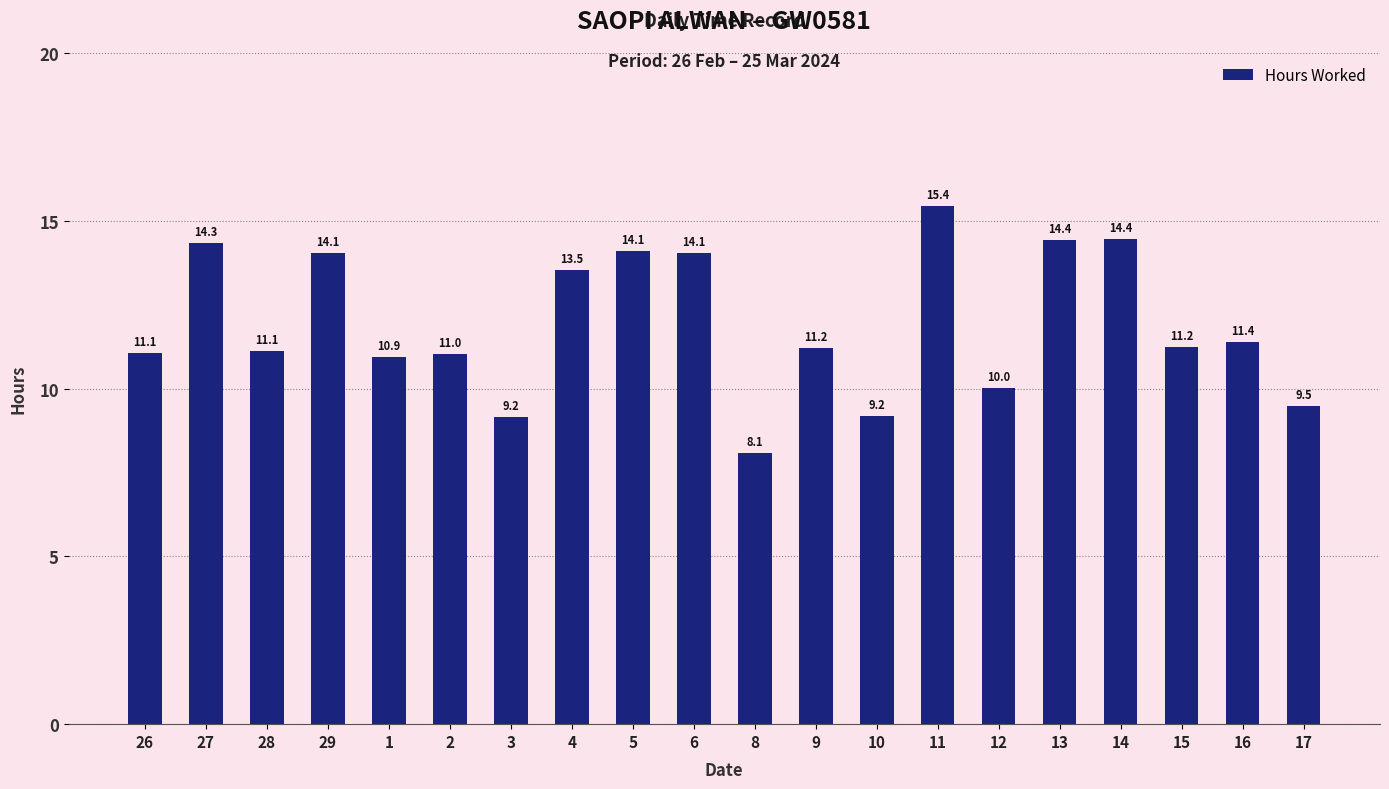

What is the label of the 19th bar from the left?

16